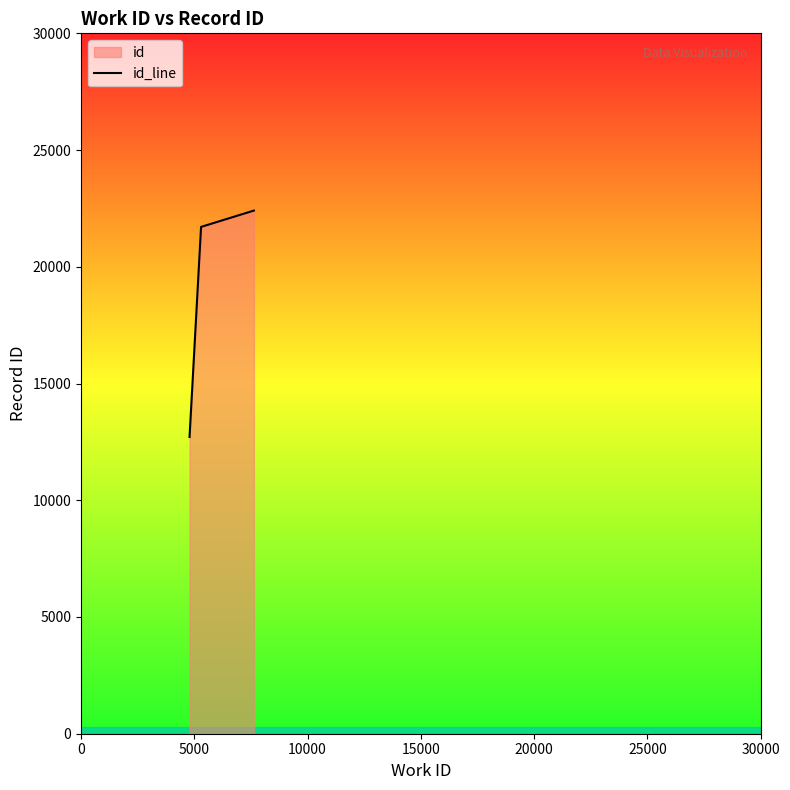

Count the number of values greater than 21709.

1